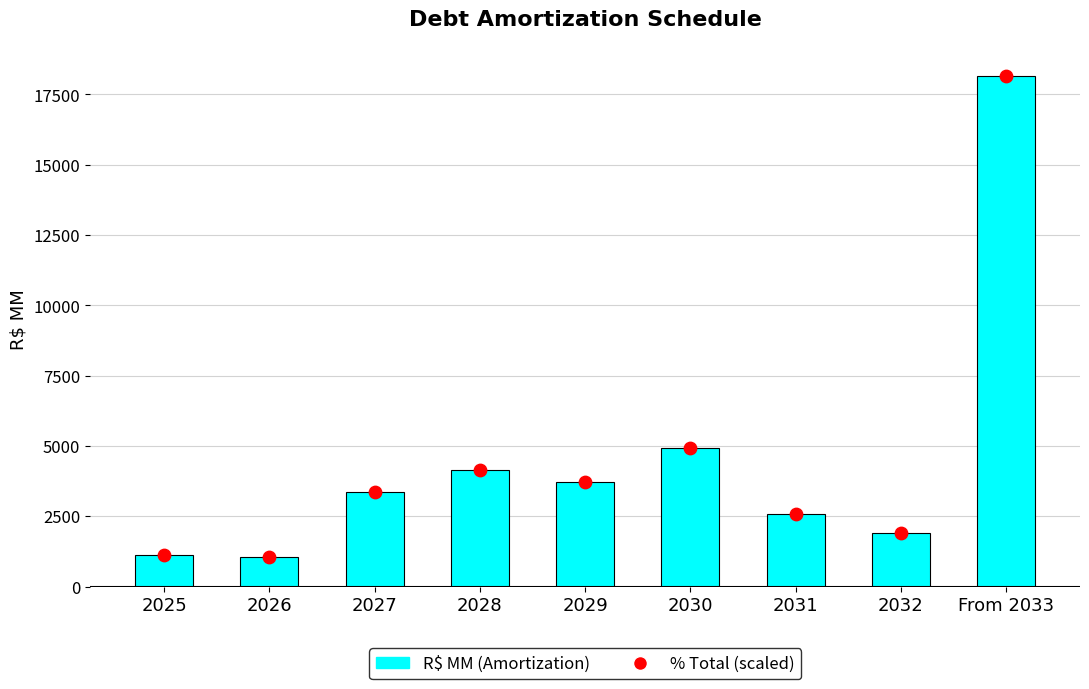

What are all the series names shown in the legend?

R$ MM (Amortization), % Total (scaled)